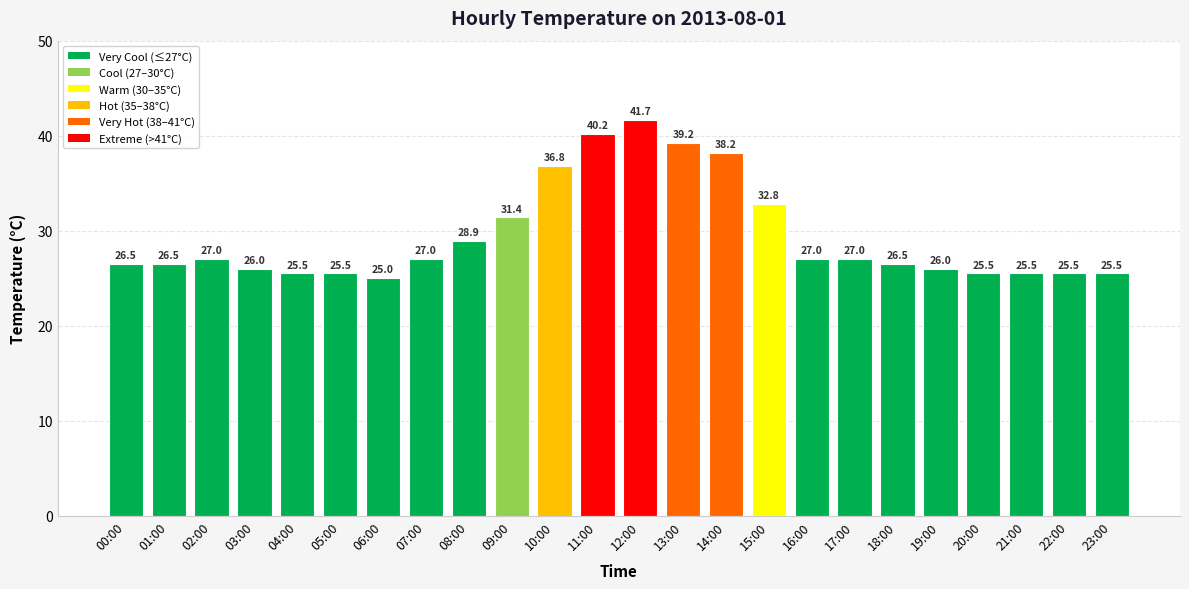

Reading left to right, transcribe all the data shown in this chart.

00:00=26.5	01:00=26.5	02:00=27.0	03:00=26.0	04:00=25.5	05:00=25.5	06:00=25.0	07:00=27.0	08:00=28.9	09:00=31.4	10:00=36.8	11:00=40.2	12:00=41.7	13:00=39.2	14:00=38.2	15:00=32.8	16:00=27.0	17:00=27.0	18:00=26.5	19:00=26.0	20:00=25.5	21:00=25.5	22:00=25.5	23:00=25.5